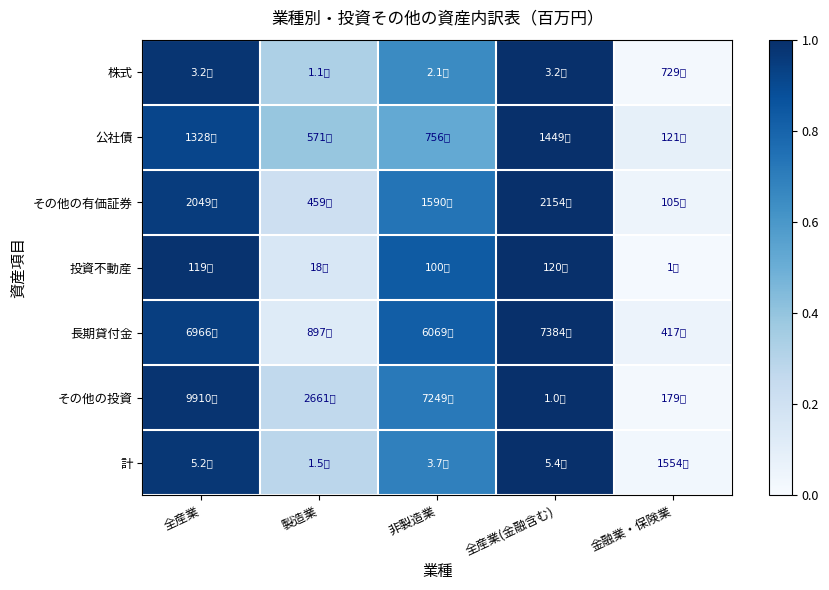

Which has a higher value, 全産業(金融含む) or 製造業?

全産業(金融含む)